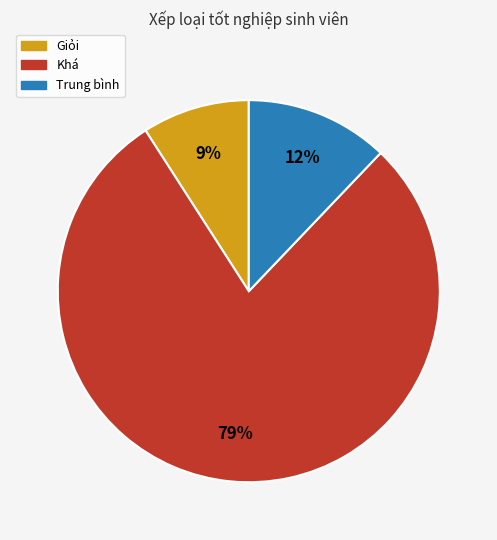

True or false: Trung bình accounts for 1% of the total.

False